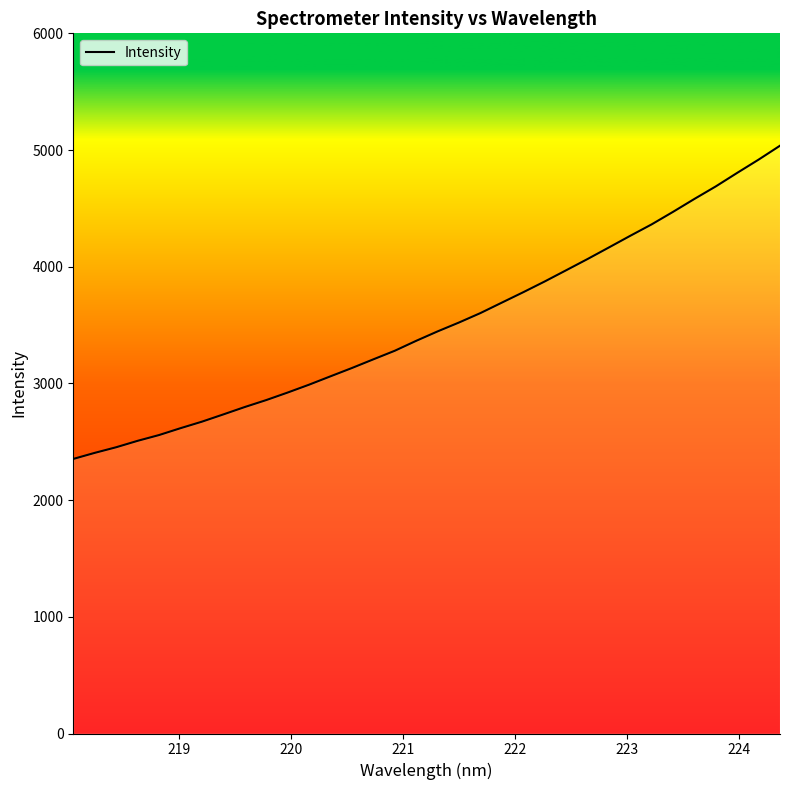

What is the maximum value shown in the chart?

5037.0